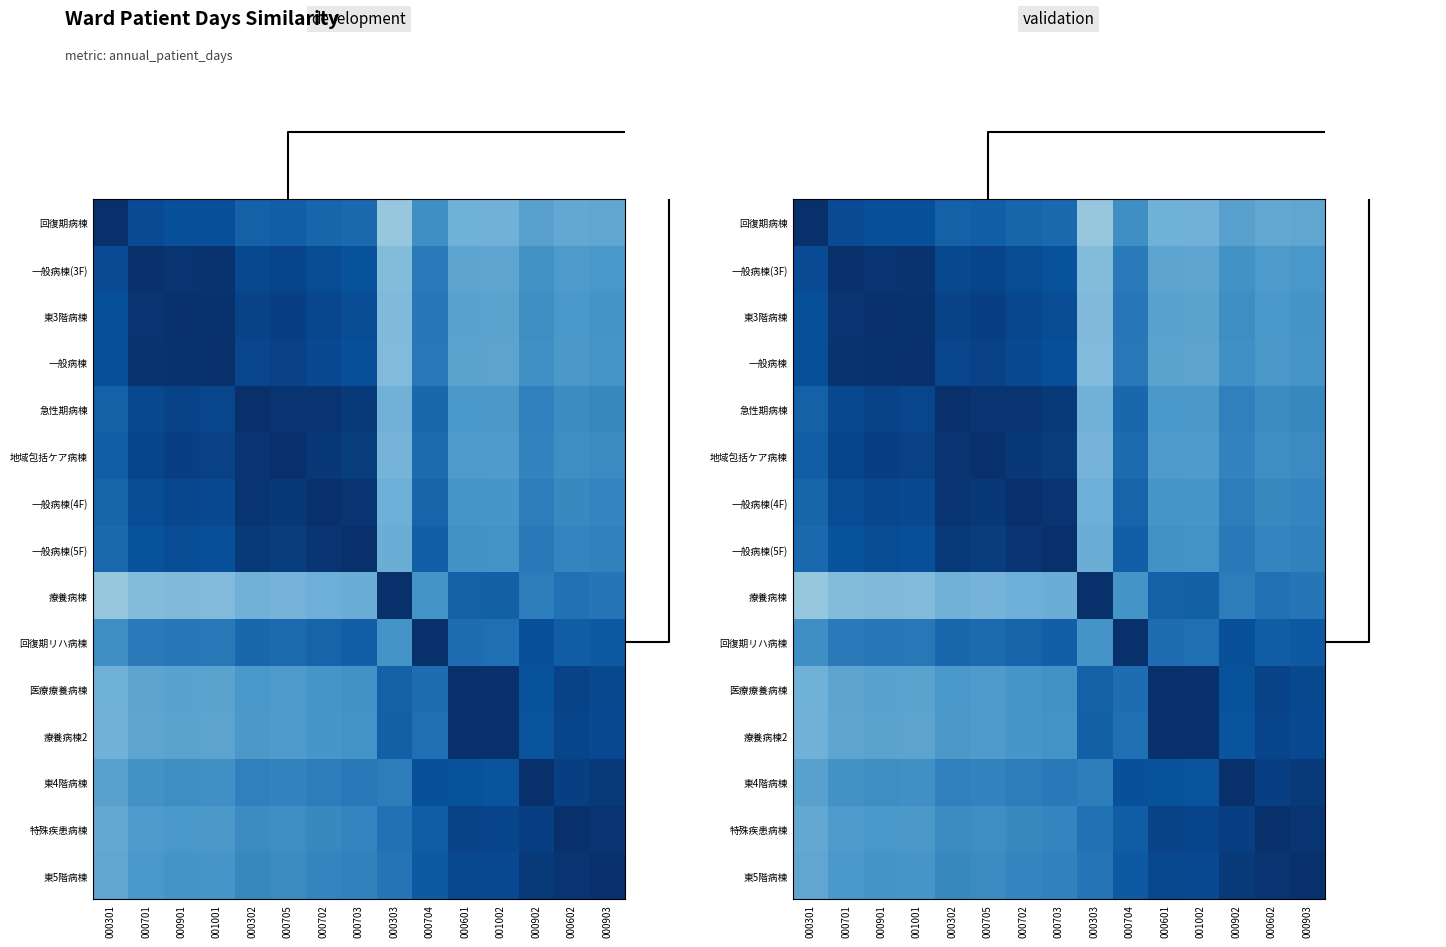

The value of 一般病棟(5F) at 000601 is 0.6. True or false?

True